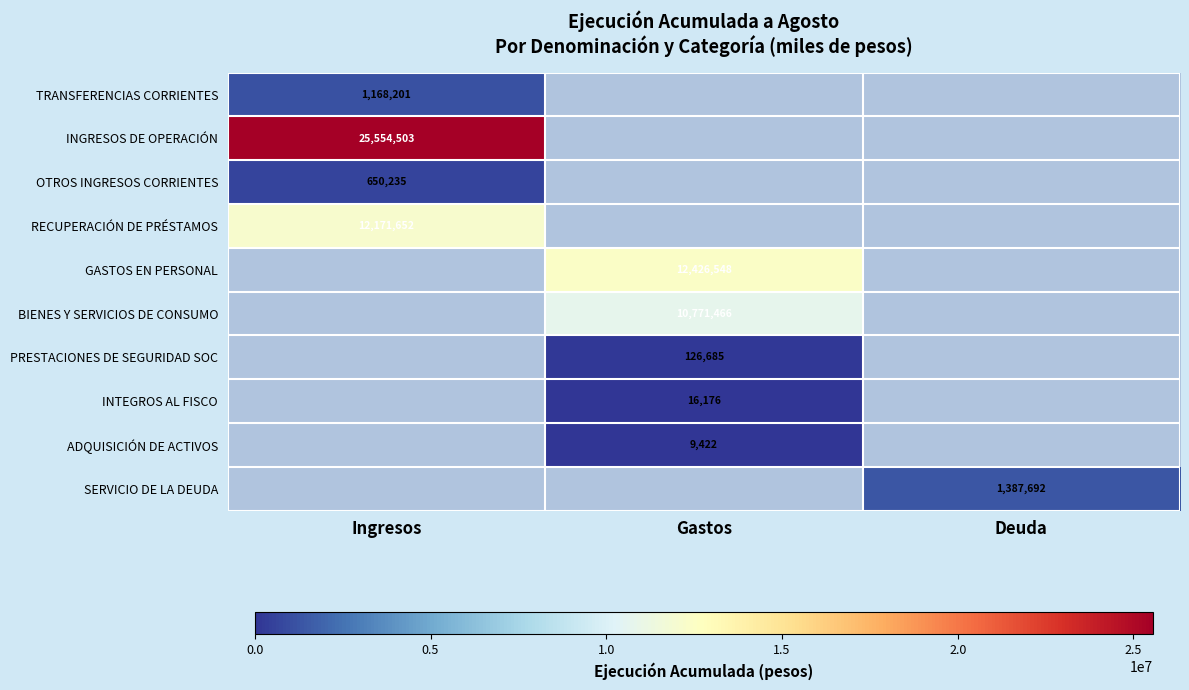

Is it true that ADQUISICIÓN DE ACTIVOS equals 9422 at Gastos?

True